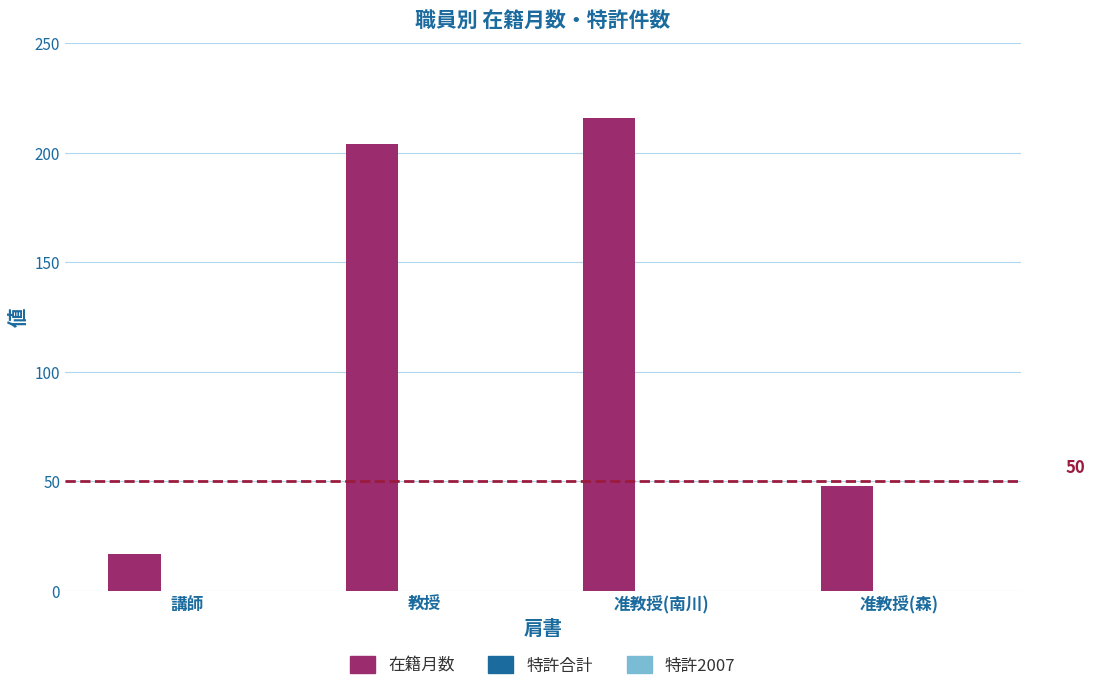

The value at 准教授(森) is 77. True or false?

False